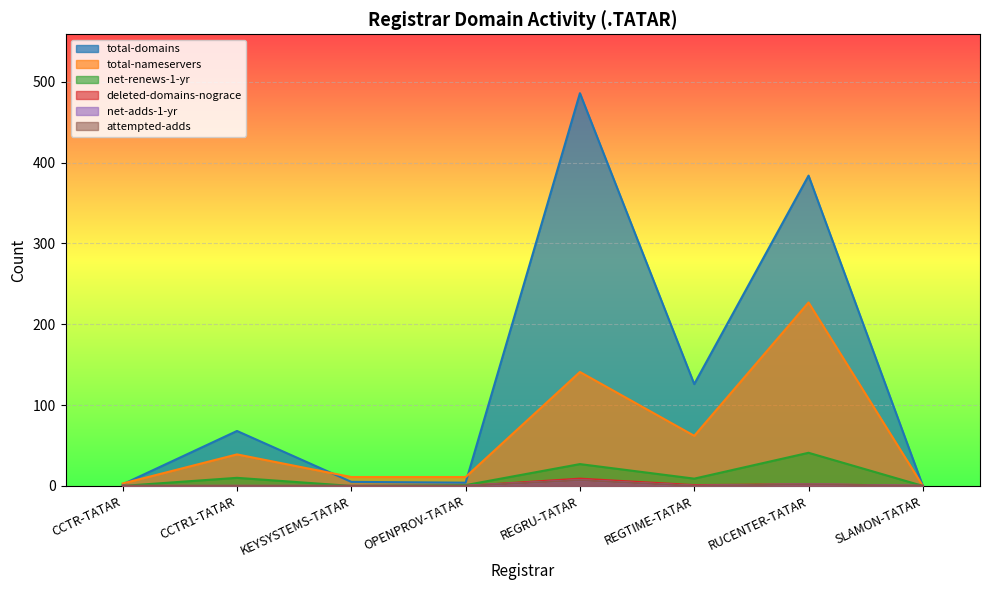

How many values in the net-adds-1-yr series exceed 0?

2